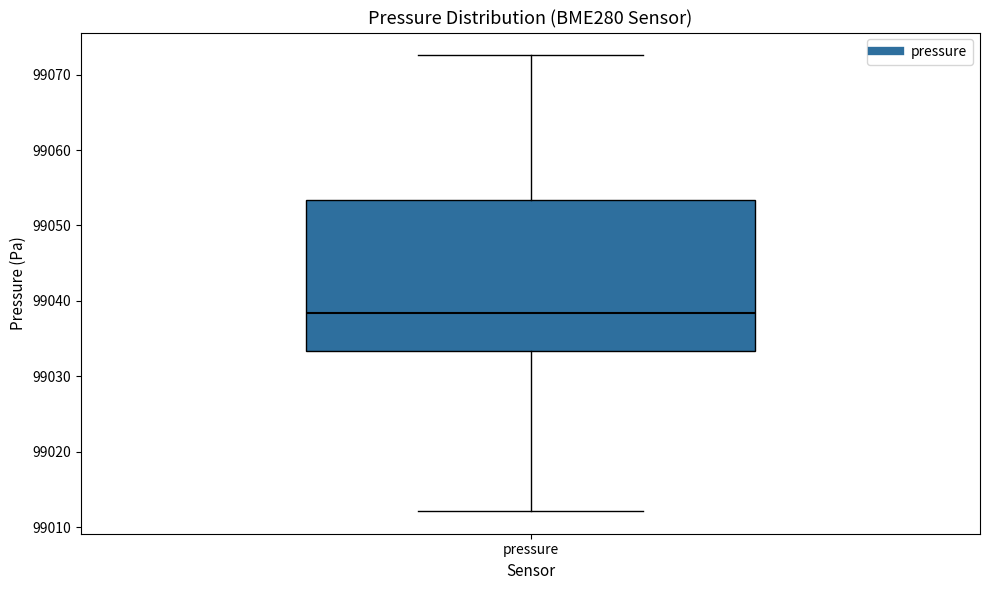

Read this box plot against the y-axis: the position of the median line, the range covered by the box, and the ends of both whiskers. The values are not printed on the chart, so give them approximately, as read against the axis.

median 99038, box 99033 to 99053, whiskers 99012 to 99073